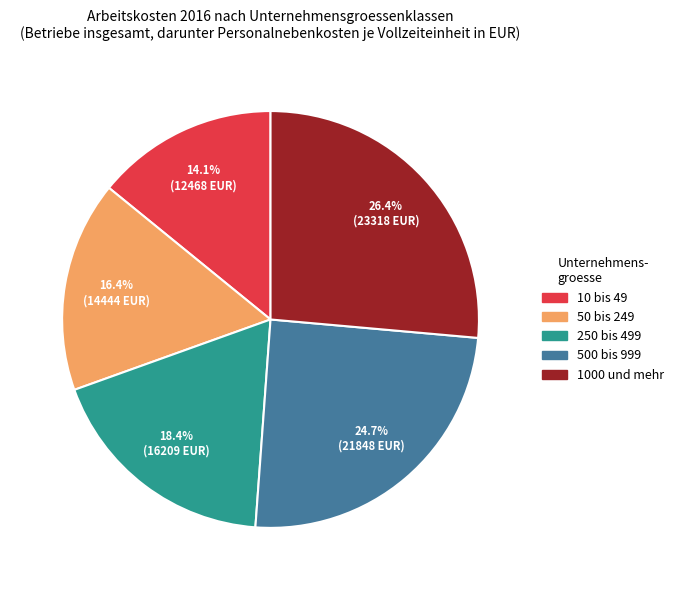

Which category has the biggest portion of the pie?

1000 und mehr